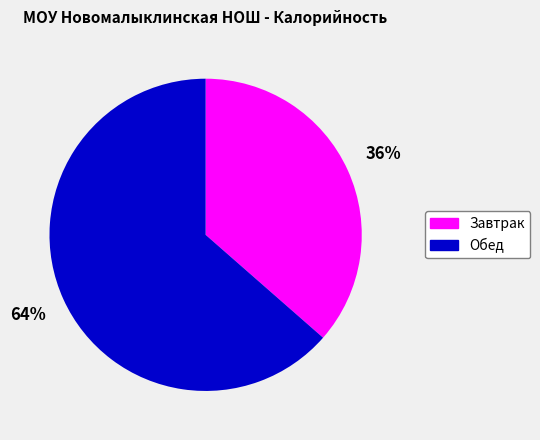

Count the number of slices in the pie.

2